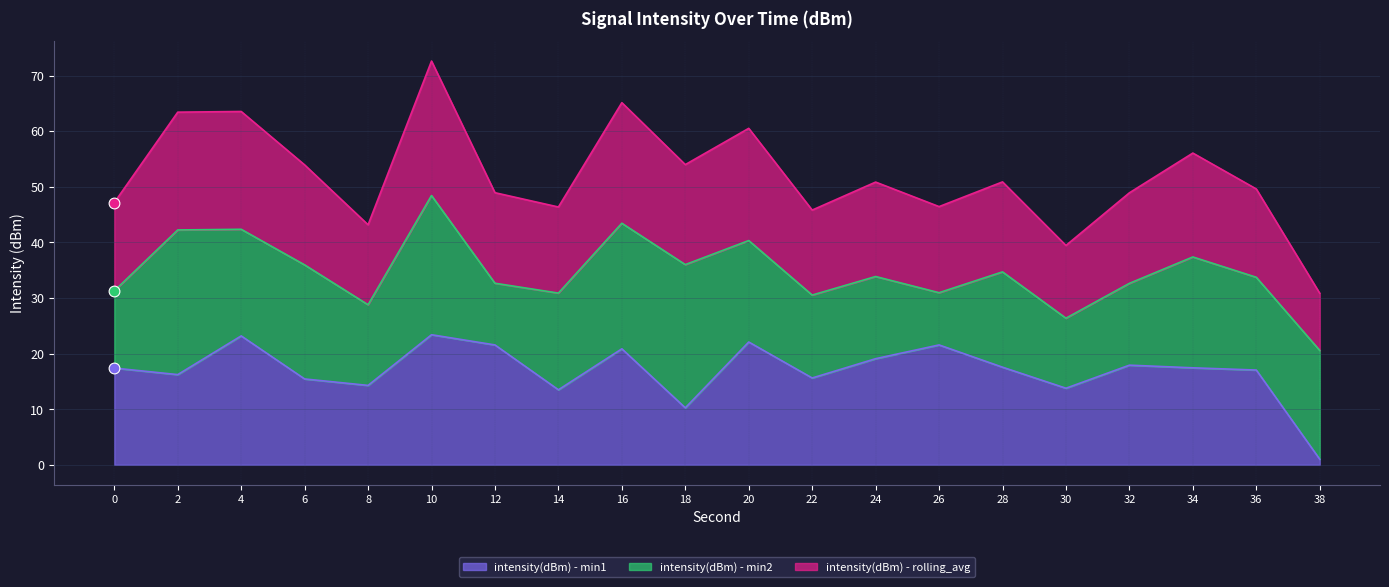

The value of intensity(dBm) - min1 at 30 is 13.8. True or false?

True